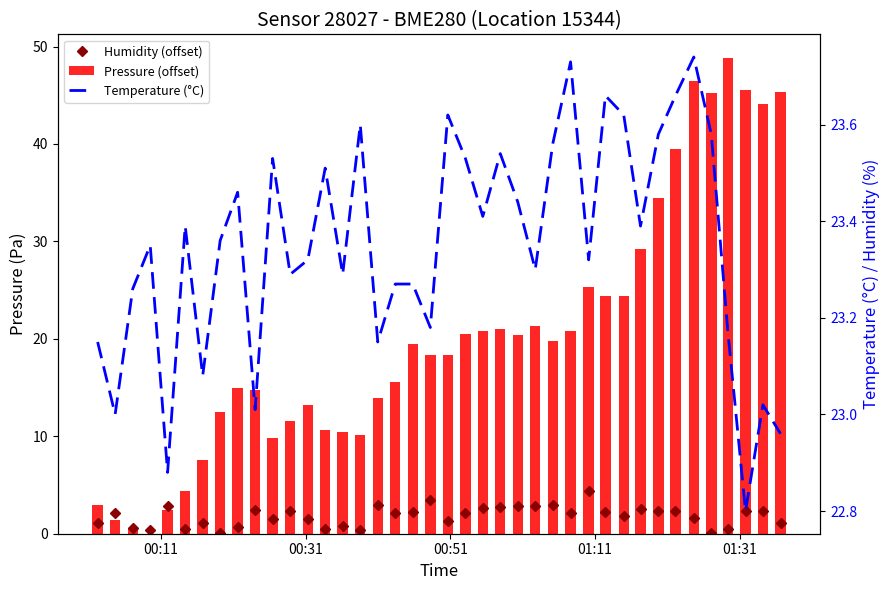

What is the greatest value displayed?

48.8